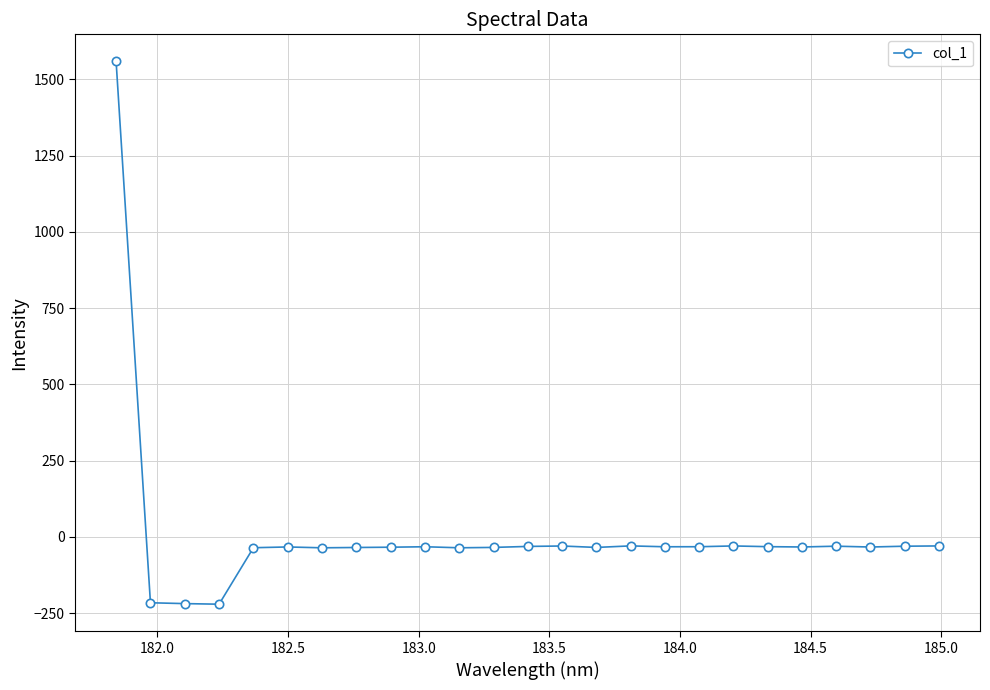

What is the maximum value shown in the chart?

1558.5